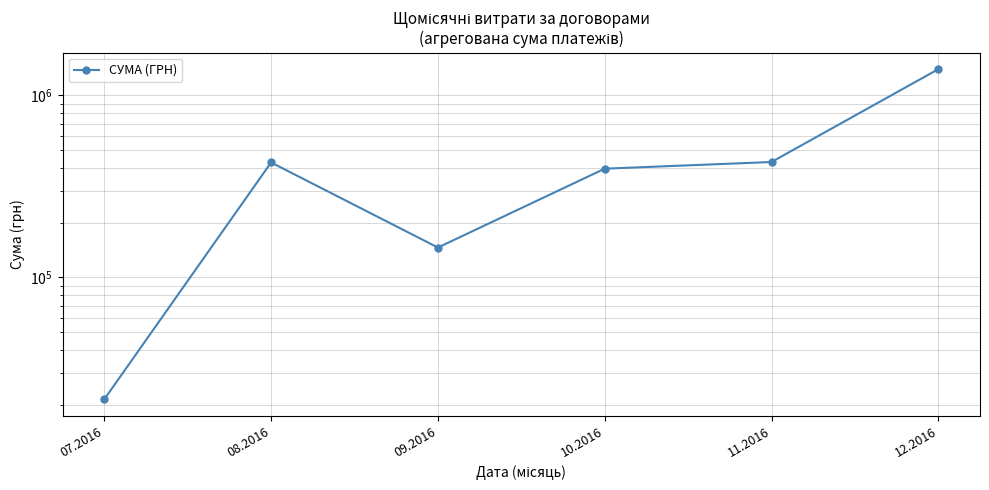

What is the sum of the values at 11.2016 and 10.2016?

826761.2